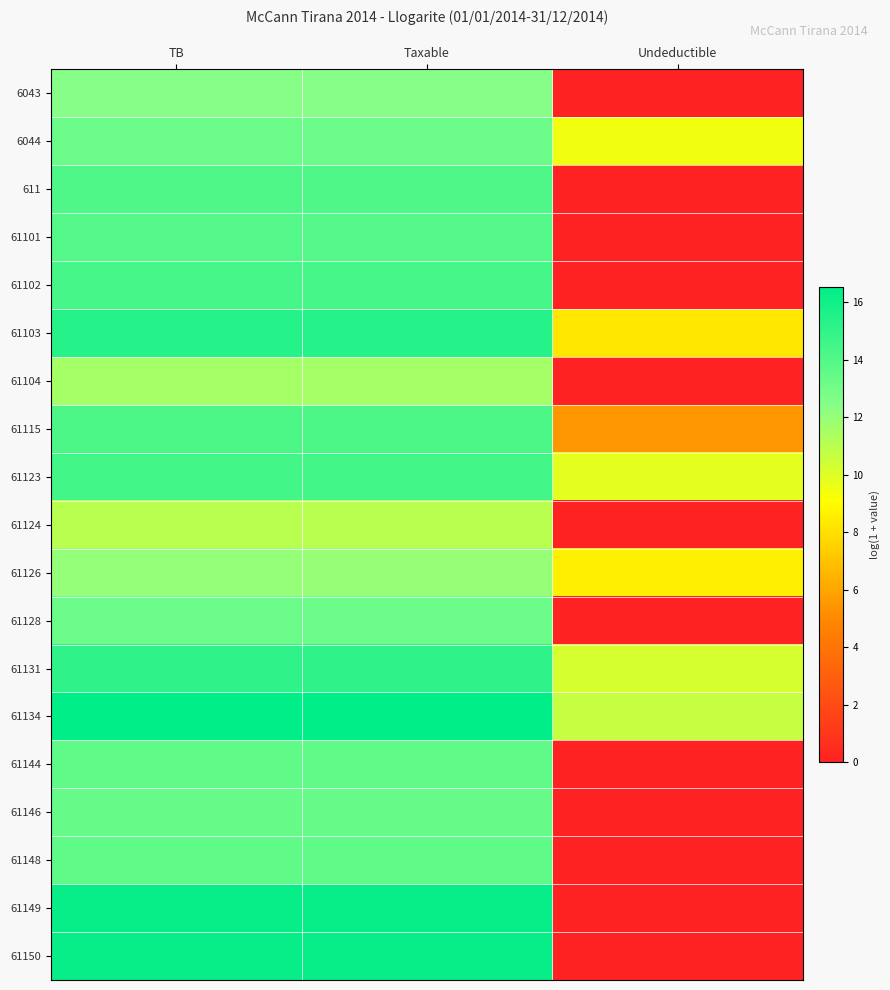

Which has a higher value, Taxable or Undeductible?

Taxable